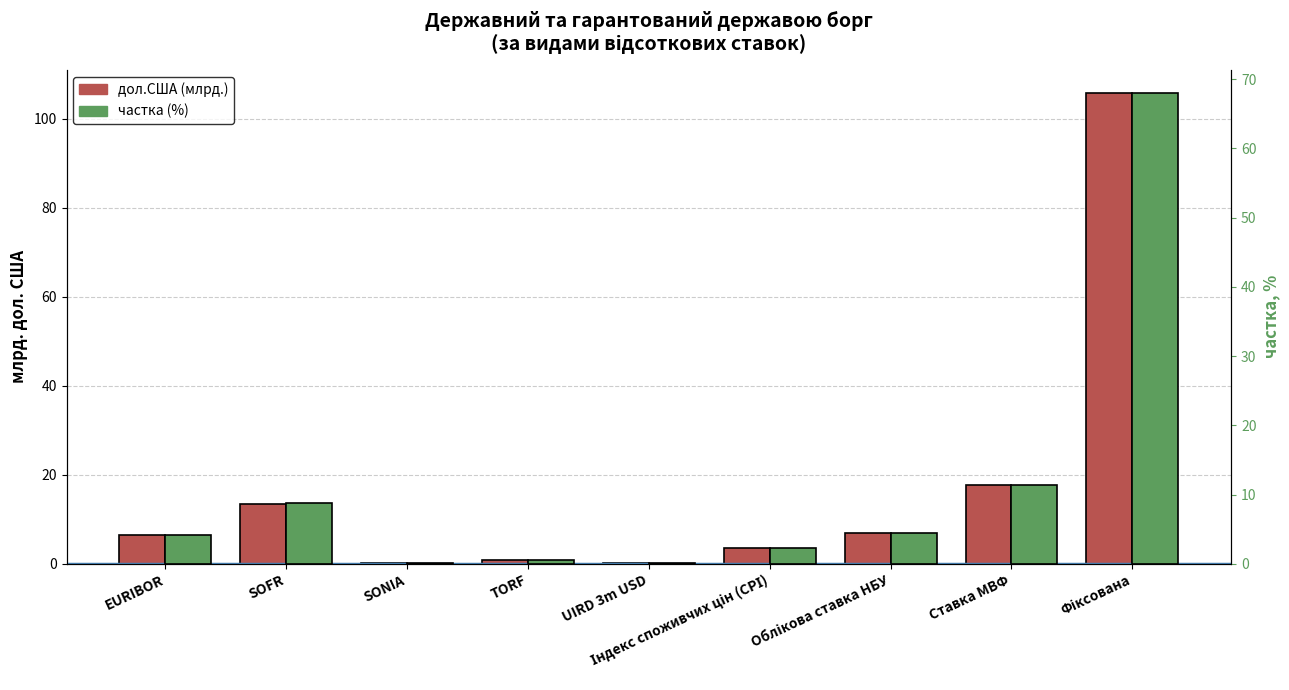

Reading left to right, what are all the values shown in this chart?

дол.США (млрд.): 6.5	13.6	0.2	0.9	0.3	3.5	7.0	17.7	105.7
частка (%): 4.2	8.7	0.1	0.6	0.2	2.3	4.5	11.4	68.0